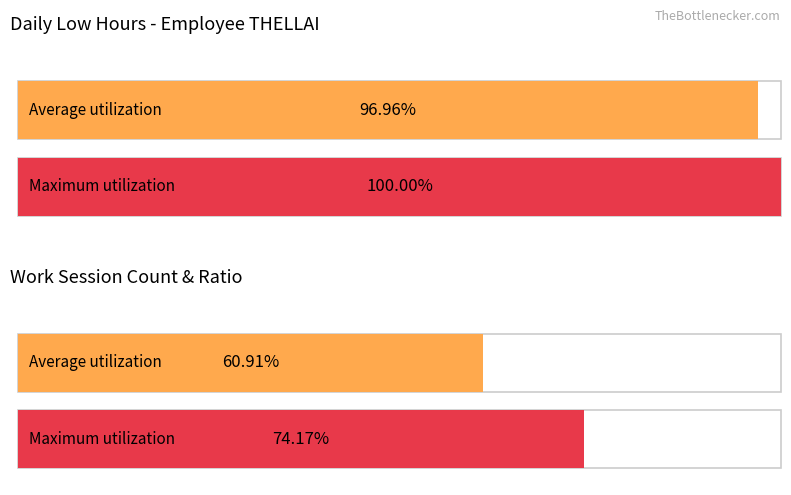

List the series in order of their overall mean, highest first.

Maximum utilization, Average utilization